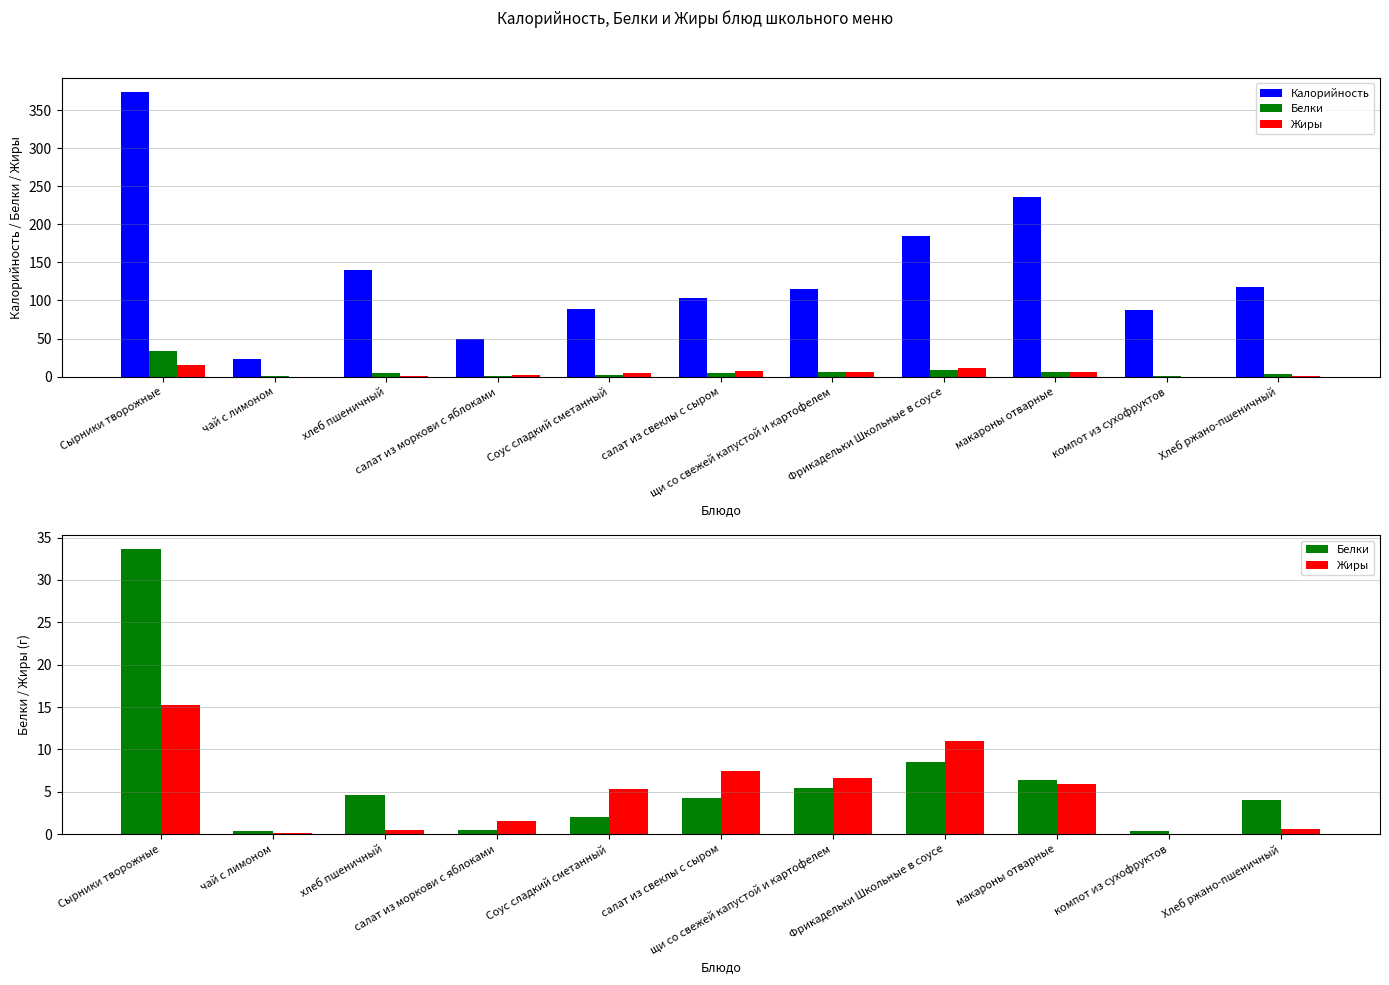

At which category is the sum across all series the highest?

Сырники творожные